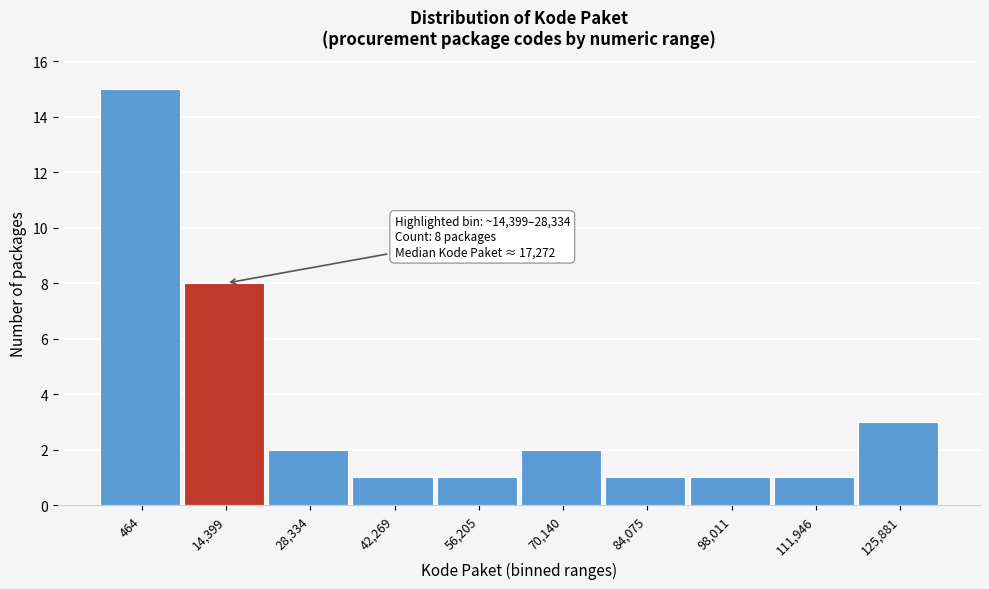

Reading left to right, what are all the values shown in this chart?

464=15	14,399=8	28,334=2	42,269=1	56,205=1	70,140=2	84,075=1	98,011=1	111,946=1	125,881=3